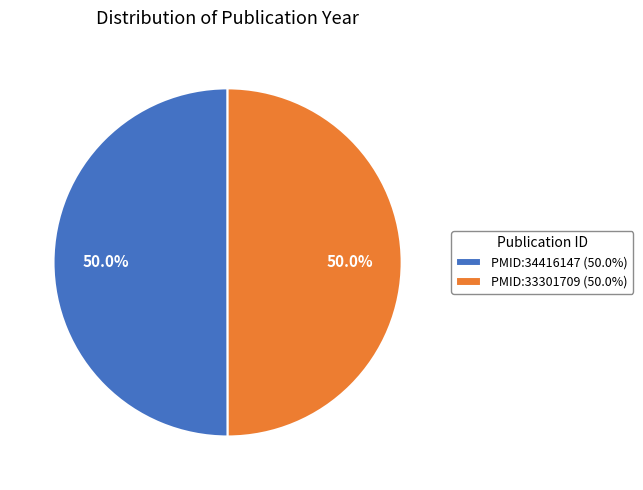

How many segments does this pie chart have?

2